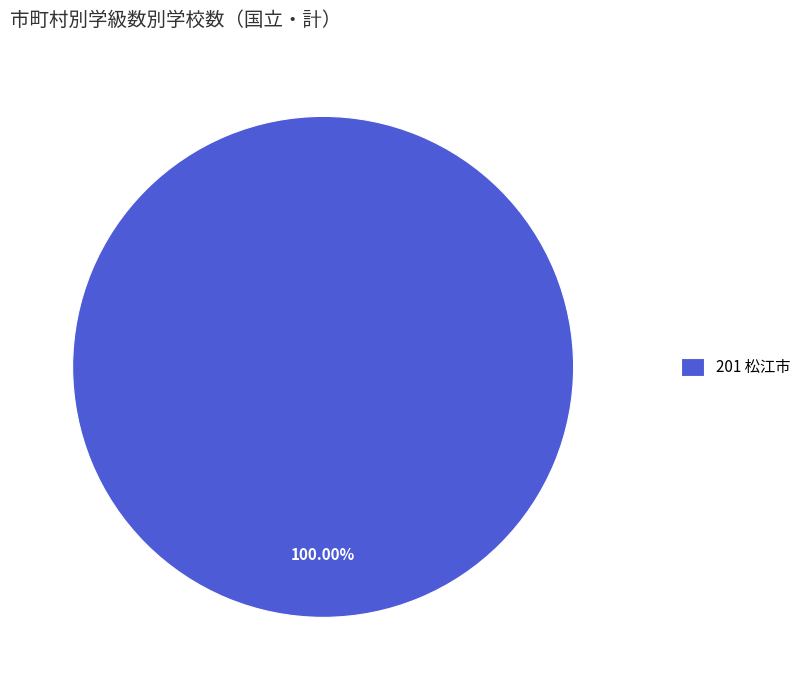

Rank the categories by value from lowest to highest.

201 松江市